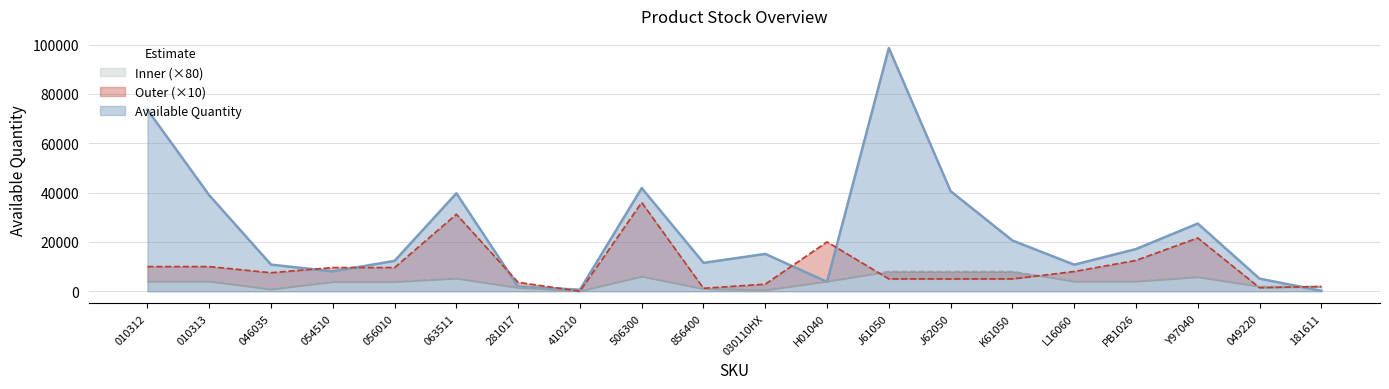

What is the difference between the Inner values at 181611 and Y97040?

3840